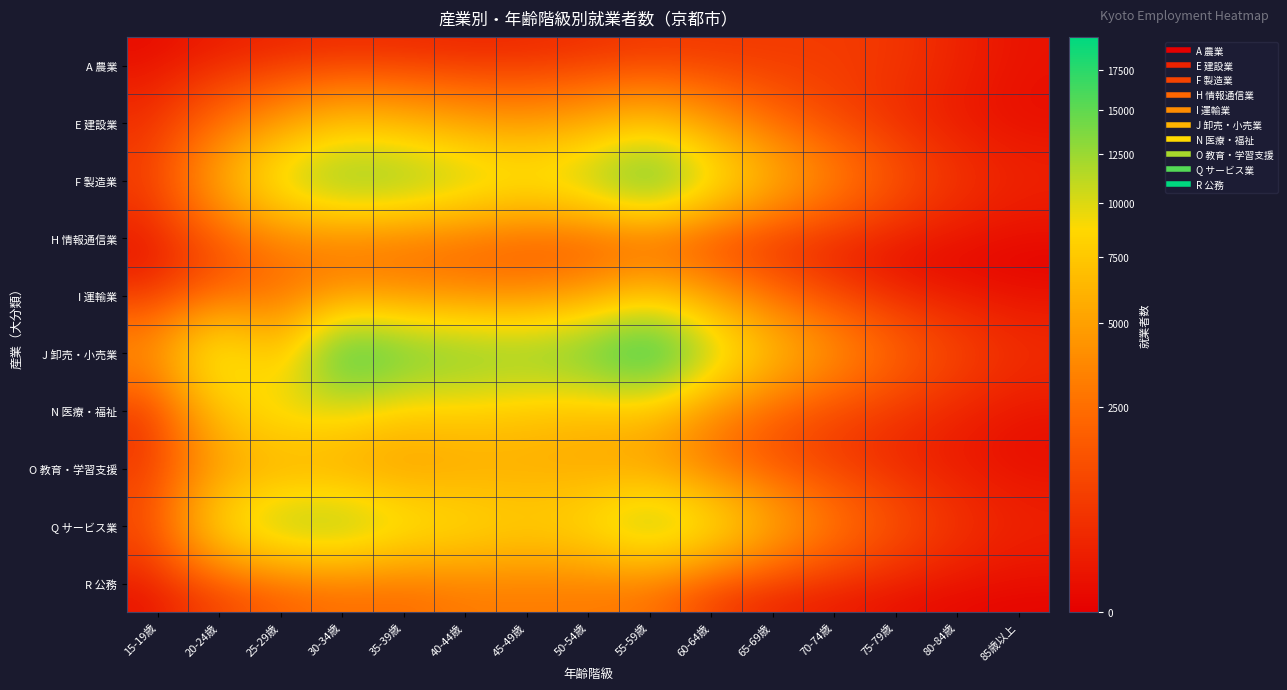

Reading left to right, transcribe all the data shown in this chart.

A 農業: 15-19歳=22	20-24歳=151	25-29歳=237	30-34歳=294	35-39歳=285	40-44歳=248	45-49歳=295	50-54歳=409	55-59歳=585	60-64歳=628	65-69歳=689	70-74歳=752	75-79歳=620	80-84歳=230	85歳以上=74
E 建設業: 15-19歳=465	20-24歳=2248	25-29歳=4445	30-34歳=6736	35-39歳=5900	40-44歳=4753	45-49歳=4267	50-54歳=5140	55-59歳=6650	60-64歳=4299	65-69歳=2142	70-74歳=988	75-79歳=369	80-84歳=103	85歳以上=29
F 製造業: 15-19歳=832	20-24歳=5646	25-29歳=11200	30-34歳=14264	35-39歳=13841	40-44歳=11953	45-49歳=10508	50-54歳=12370	55-59歳=17076	60-64歳=10838	65-69歳=6394	70-74歳=3584	75-79歳=1486	80-84歳=574	85歳以上=279
H 情報通信業: 15-19歳=67	20-24歳=1400	25-29歳=3042	30-34歳=2887	35-39歳=2406	40-44歳=2018	45-49歳=1451	50-54歳=1206	55-59歳=1346	60-64歳=503	65-69歳=197	70-74歳=107	75-79歳=43	80-84歳=21	85歳以上=3
I 運輸業: 15-19歳=281	20-24歳=1673	25-29歳=2448	30-34歳=3755	35-39歳=3590	40-44歳=3275	45-49歳=3178	50-54歳=4239	55-59歳=6617	60-64歳=4328	65-69歳=2018	70-74歳=731	75-79歳=131	80-84歳=41	85歳以上=8
J 卸売・小売業: 15-19歳=4410	20-24歳=12016	25-29歳=6030	30-34歳=18437	35-39歳=15358	40-44歳=14331	45-49歳=13768	50-54歳=15471	55-59歳=19716	60-64歳=11814	65-69歳=7090	70-74歳=4373	75-79歳=2168	80-84歳=1020	85歳以上=476
N 医療・福祉: 15-19歳=400	20-24歳=7273	25-29歳=10130	30-34歳=9414	35-39歳=7728	40-44歳=7950	45-49歳=7267	50-54歳=6643	55-59歳=6649	60-64歳=3495	65-69歳=1721	70-74歳=899	75-79歳=539	80-84歳=215	85歳以上=64
O 教育・学習支援: 15-19歳=719	20-24歳=4638	25-29歳=5365	30-34歳=5039	35-39歳=4432	40-44歳=5149	45-49歳=5507	50-54歳=5179	55-59歳=4759	60-64歳=2511	65-69歳=1283	70-74歳=732	75-79歳=278	80-84歳=120	85歳以上=39
Q サービス業: 15-19歳=1237	20-24歳=9407	25-29歳=12744	30-34歳=13235	35-39歳=10619	40-44歳=9522	45-49歳=8380	50-54歳=9494	55-59歳=13169	60-64歳=10390	65-69歳=5960	70-74歳=3066	75-79歳=1457	80-84歳=554	85歳以上=271
R 公務: 15-19歳=47	20-24歳=854	25-29歳=1824	30-34歳=2398	35-39歳=2283	40-44歳=2972	45-49歳=3011	50-54歳=2940	55-59歳=2598	60-64歳=648	65-69歳=199	70-74歳=116	75-79歳=22	80-84歳=5	85歳以上=2